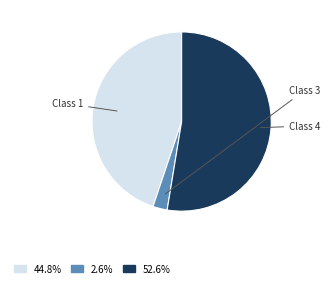

Count the number of slices in the pie.

3